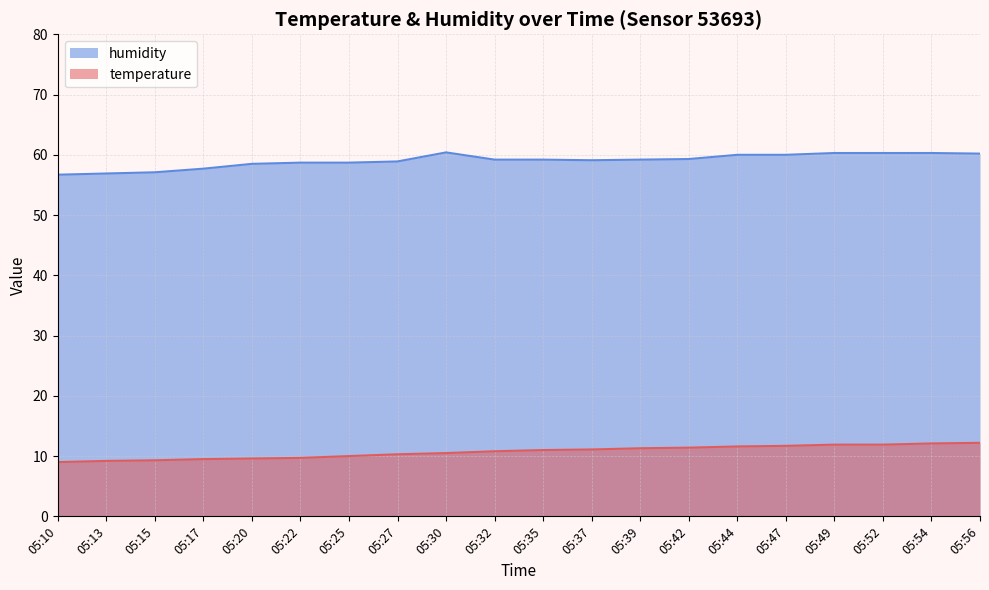

What is the value of the humidity point at the 9th from the left?

60.4